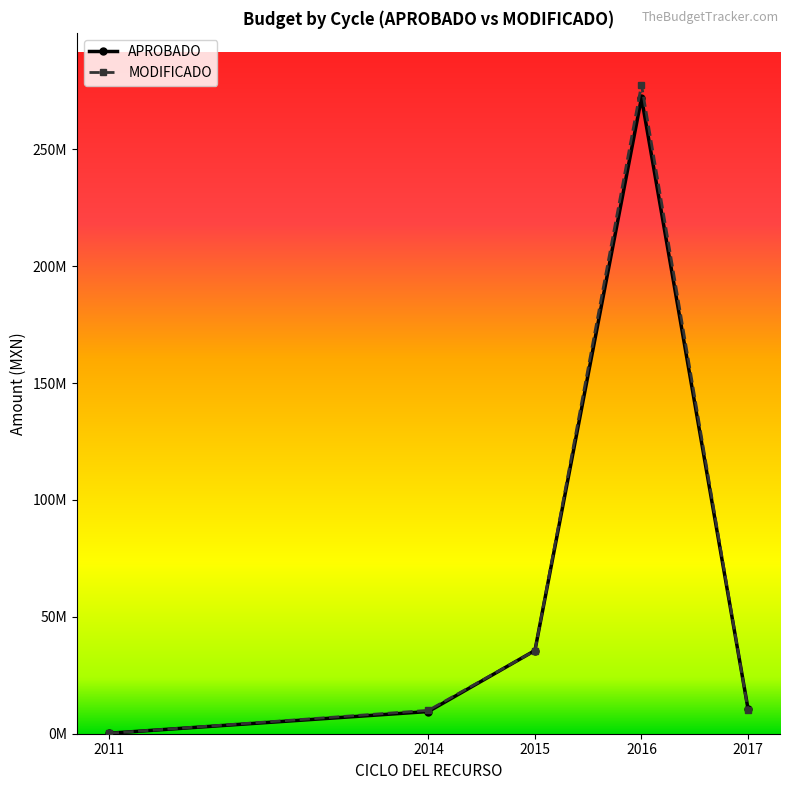

True or false: APROBADO has more than 1 interior local peaks.

False